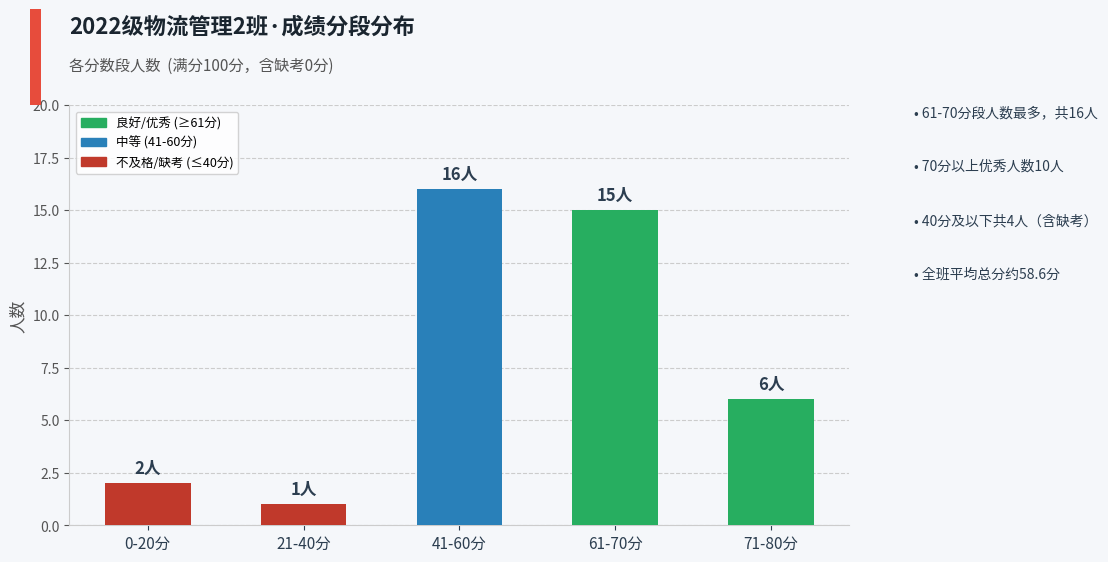

What is the difference between the values at 71-80分 and 61-70分?

9